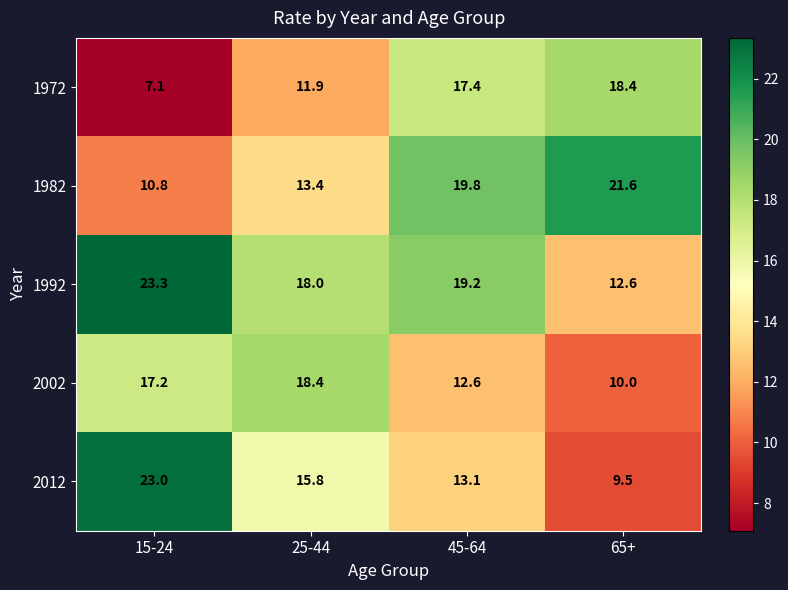

Is it true that 2012 equals 5.6 at 25-44?

False